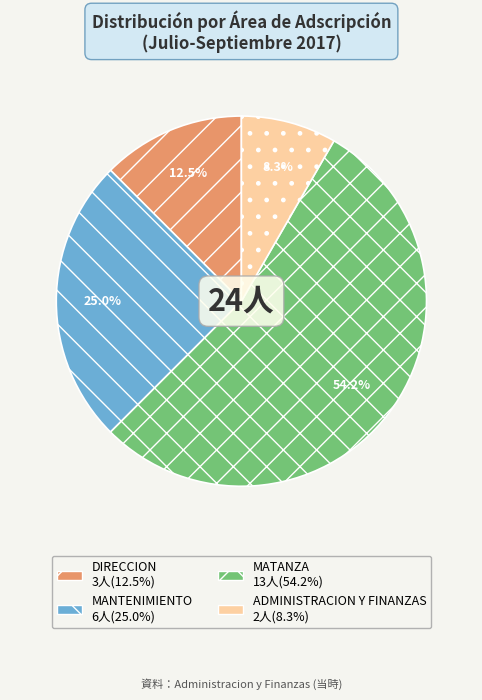

Is there any slice that represents more than half of the pie?

Yes